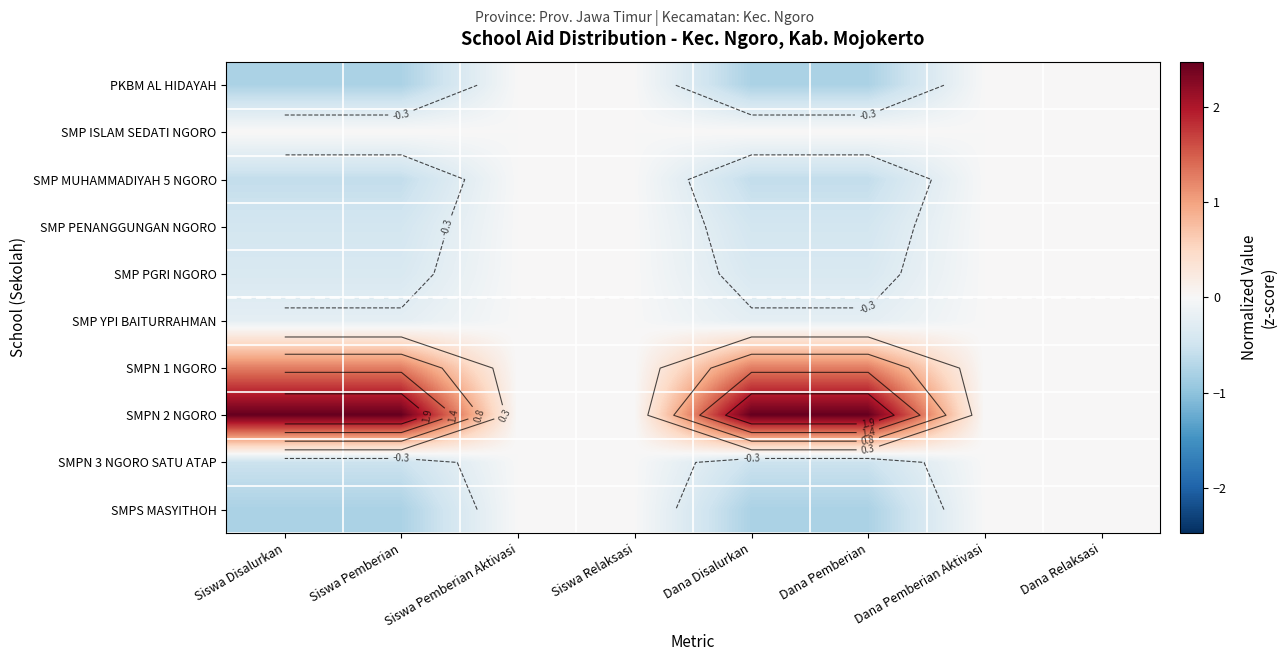

Where is SMPS MASYITHOH nearest to the value 0?

Siswa Pemberian Aktivasi